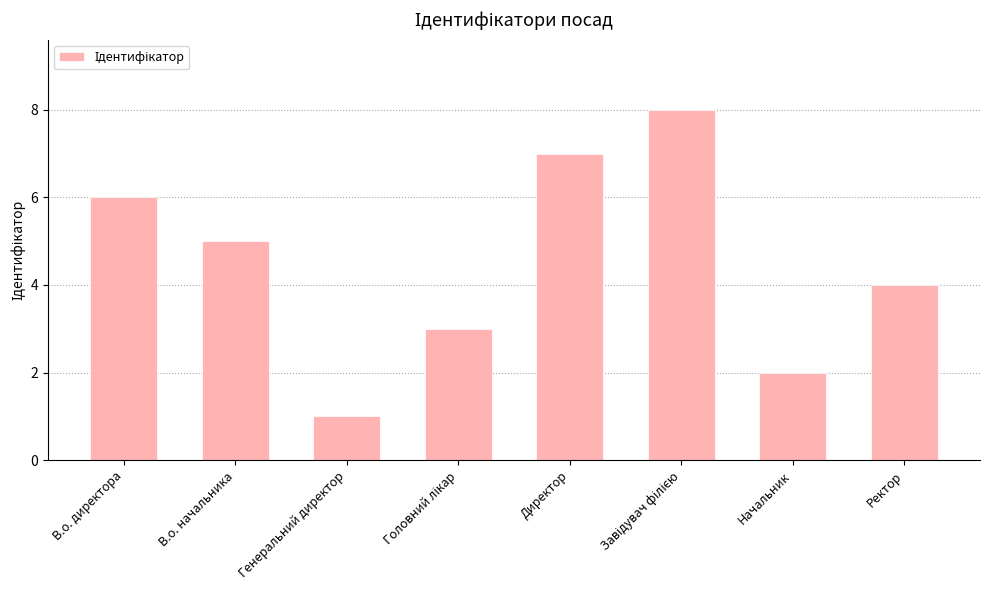

The chart shows a value of 2 at Начальник. True or false?

True